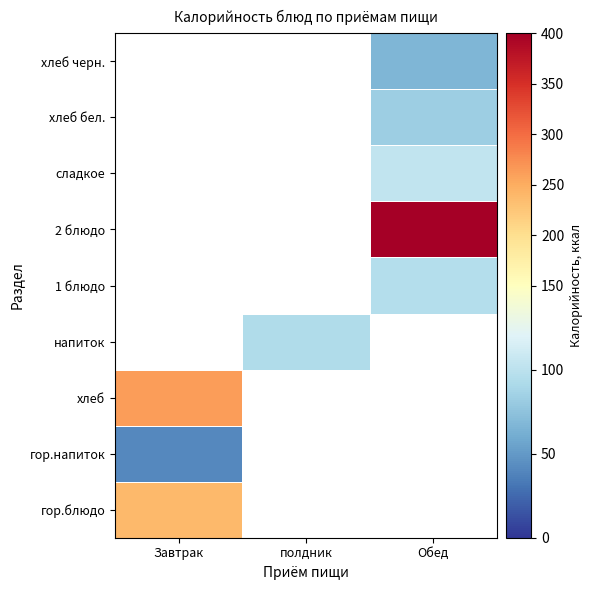

The value of 1 блюдо at Обед is 33.9. True or false?

False